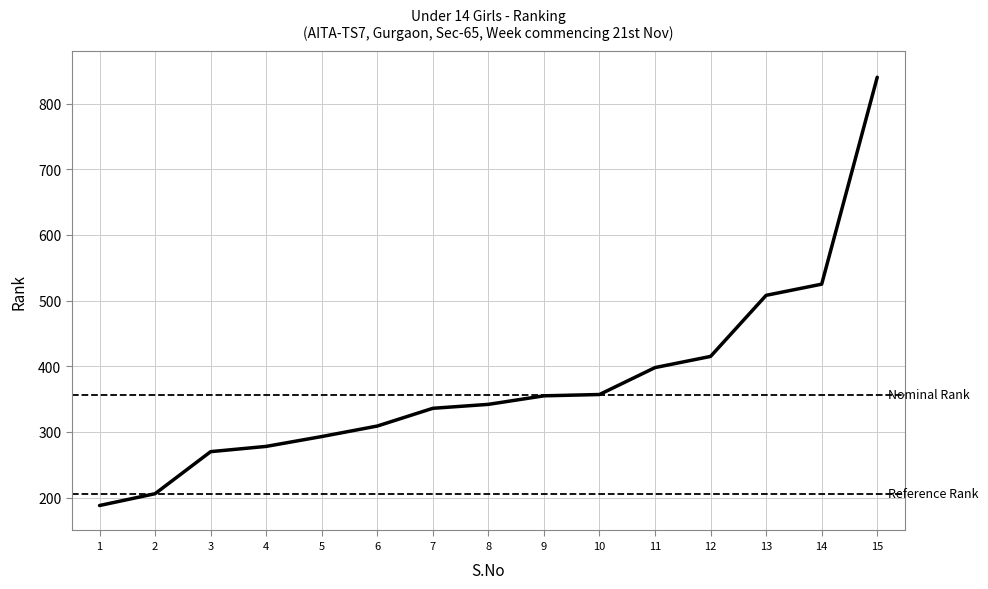

Is it true that the value at 7 is 119?

False